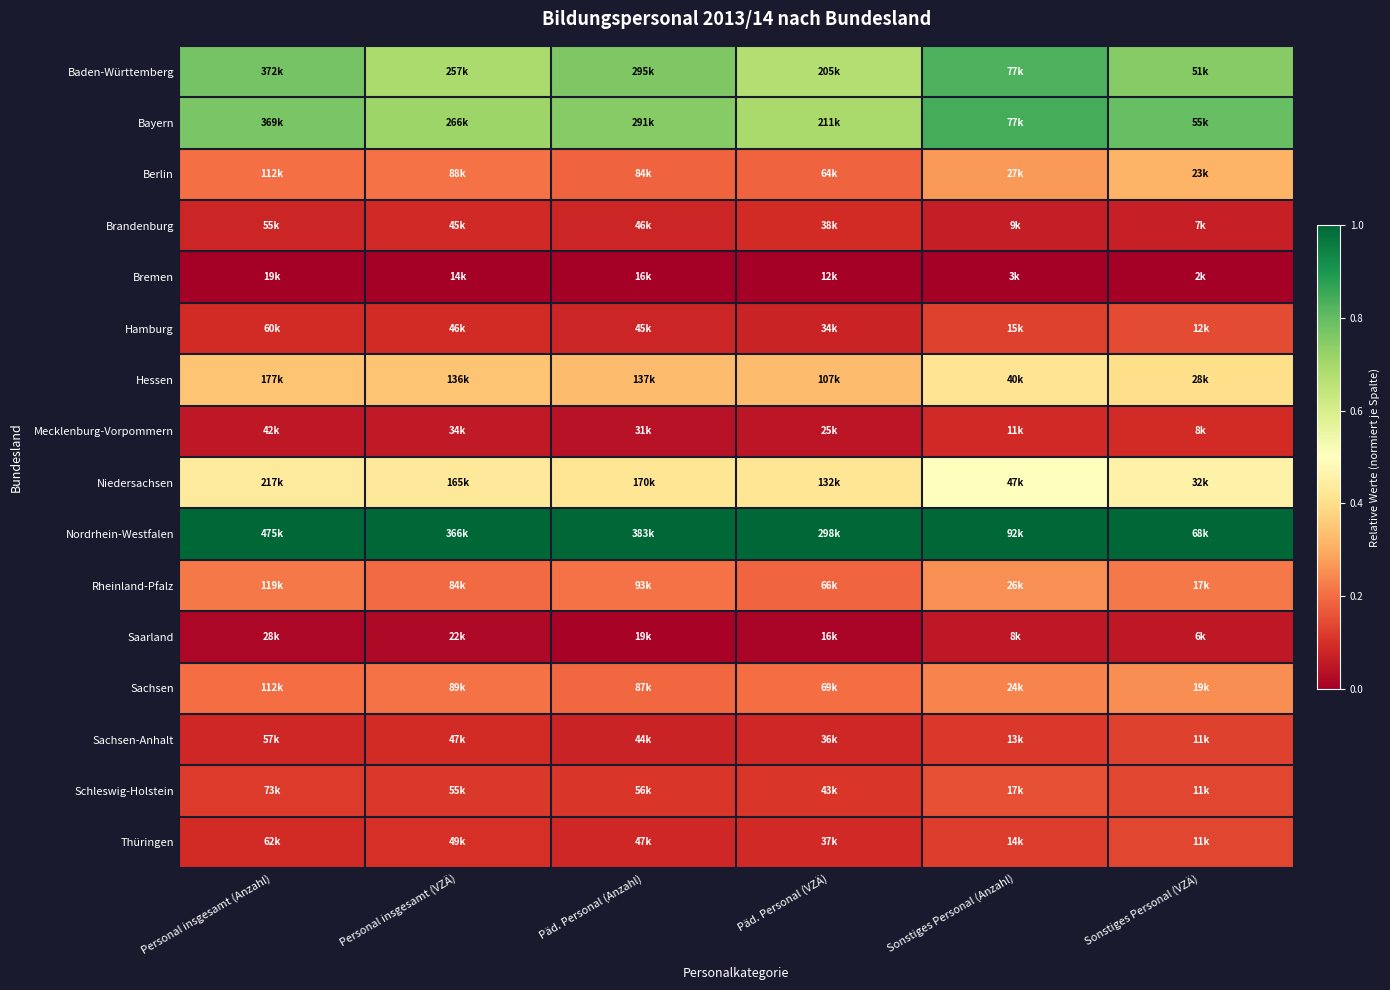

At Päd. Personal (Anzahl), list the series in order from smallest to largest.

Bremen, Saarland, Mecklenburg-Vorpommern, Sachsen-Anhalt, Hamburg, Brandenburg, Thüringen, Schleswig-Holstein, Berlin, Sachsen, Rheinland-Pfalz, Hessen, Niedersachsen, Bayern, Baden-Württemberg, Nordrhein-Westfalen